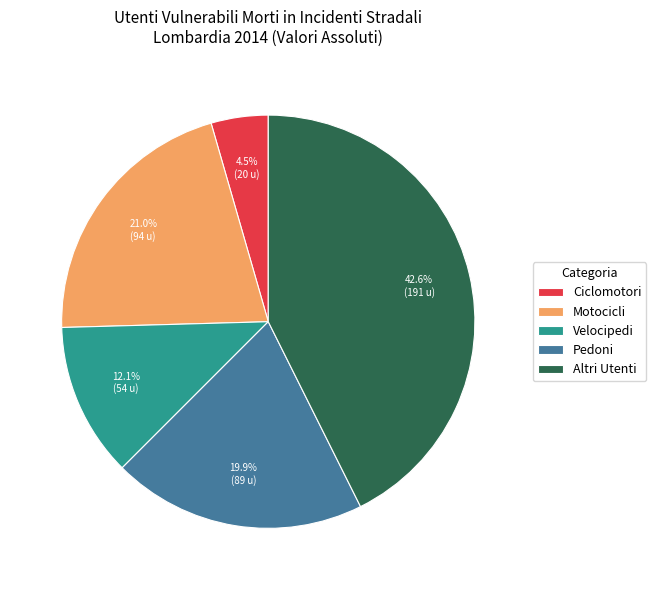

How many segments does this pie chart have?

5